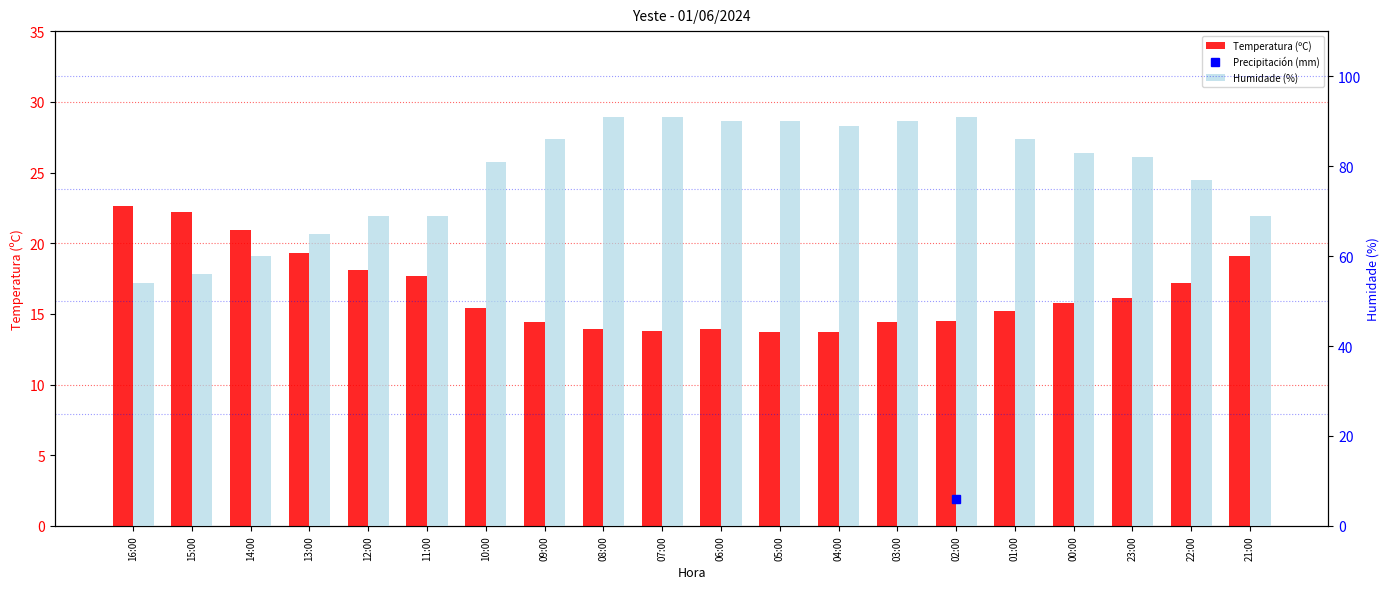

Which series has the largest total across all categories?

Humidade (%)